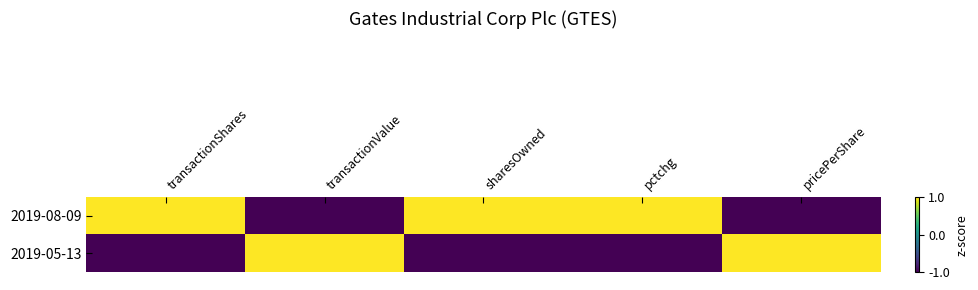

List the series in order of their peak value, highest first.

2019-08-09, 2019-05-13